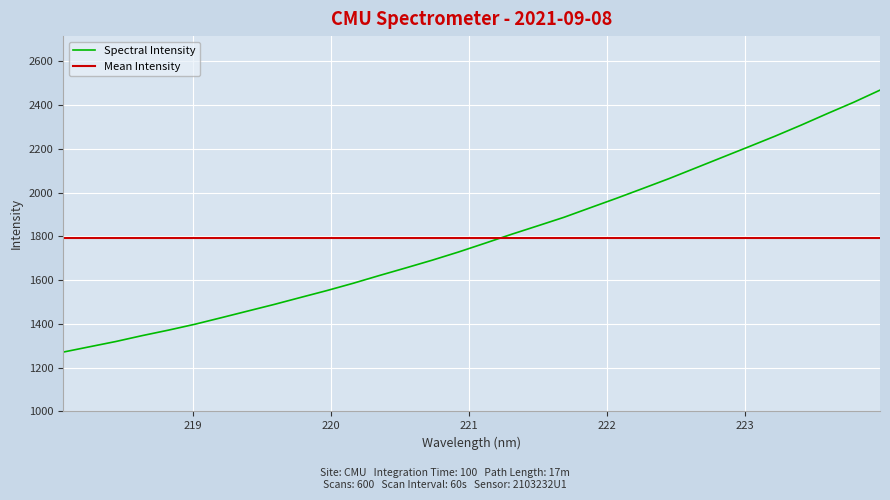

True or false: Spectral Intensity and Mean Intensity intersect in this chart.

True